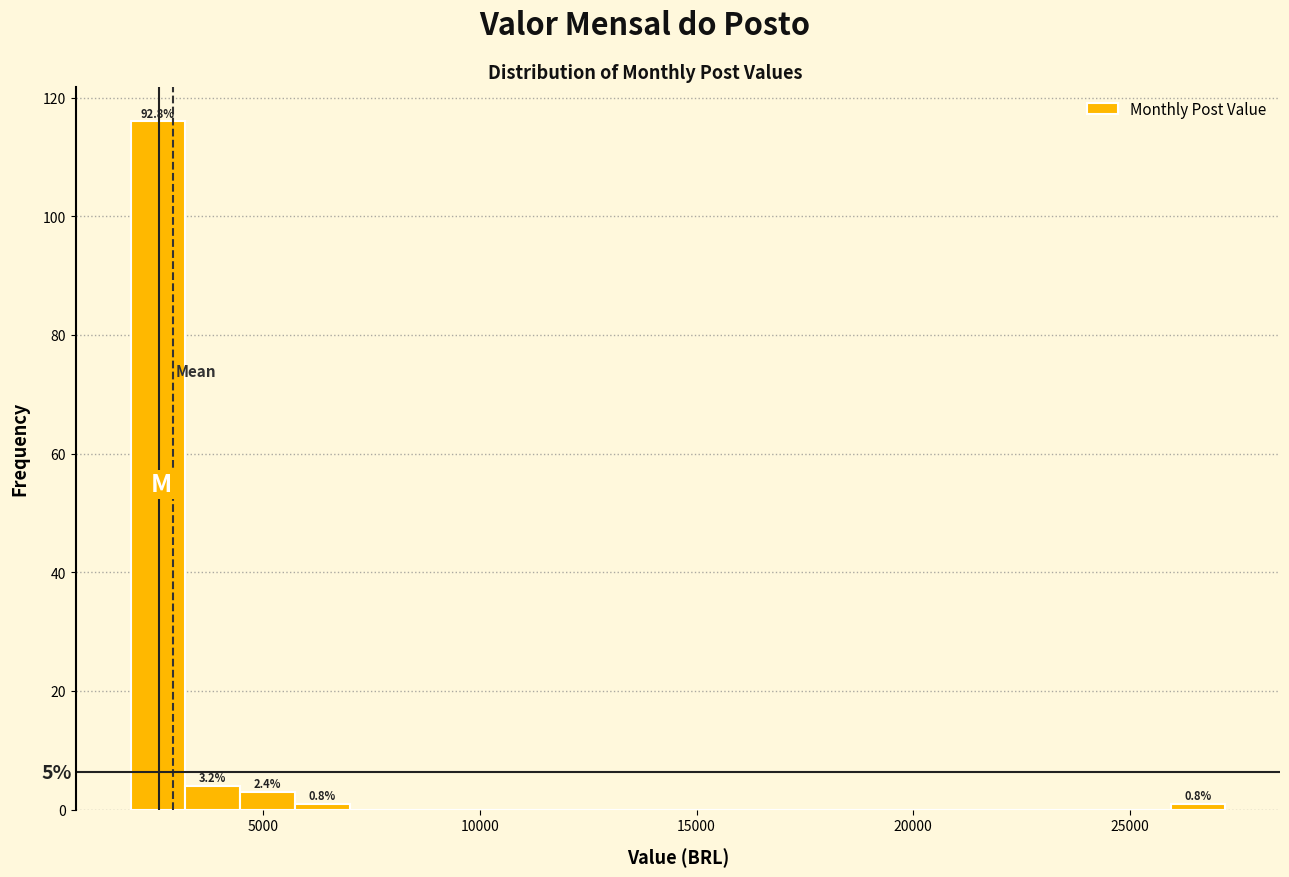

Around what value on the x-axis is the tallest bar? Give the approximate position of its centre, as read against the axis.

2500